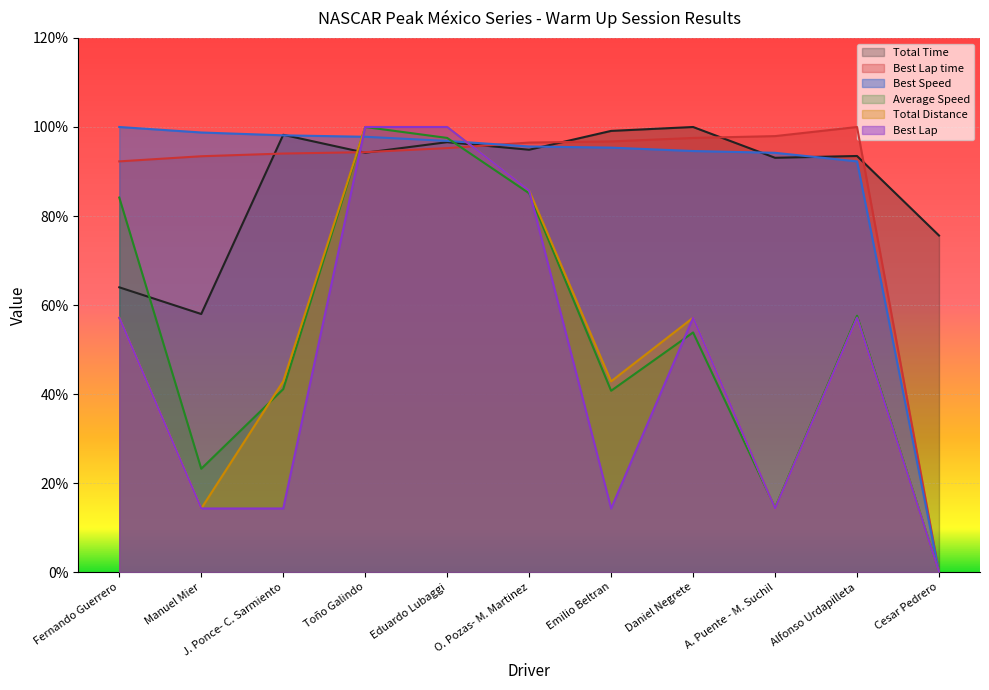

What is the difference between the highest and lowest values at O. Pozas- M. Martinez?

11.4